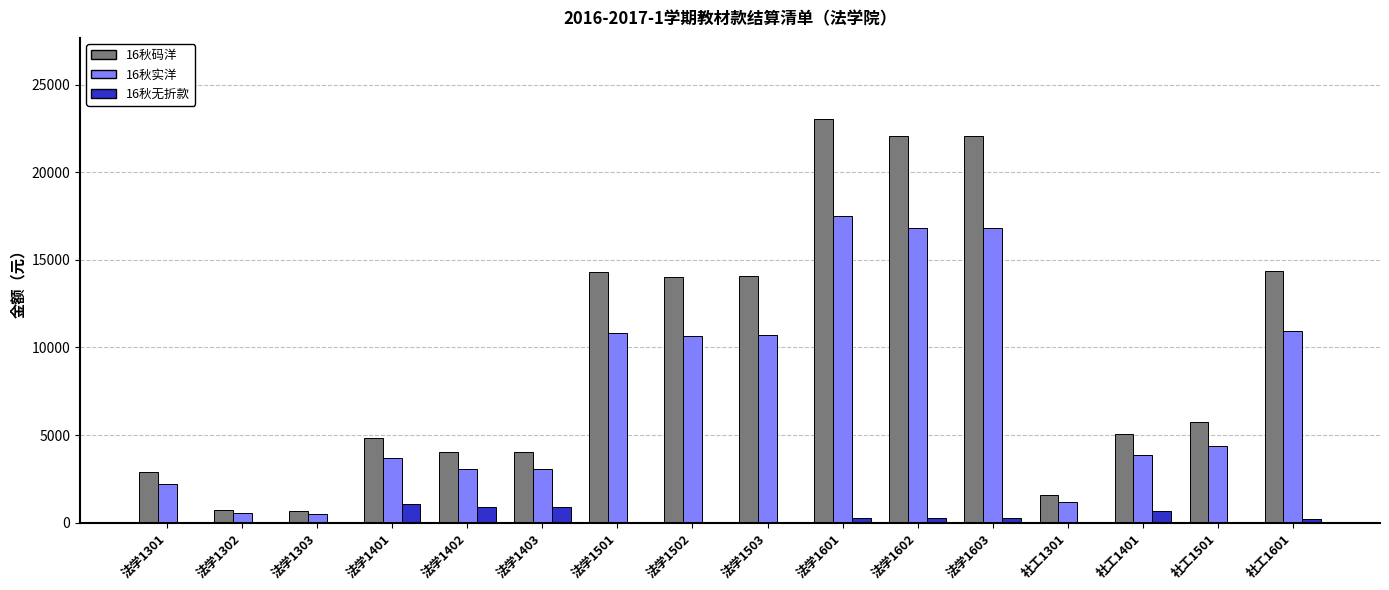

At which category does the chart reach its peak across all series?

法学1601